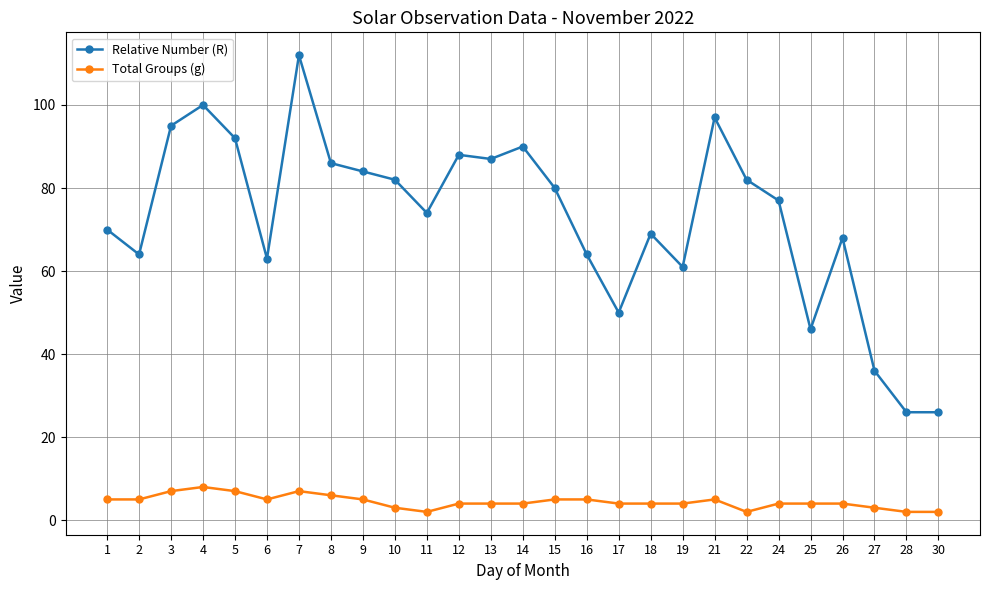

What is the difference between the highest and lowest values at 24?

73